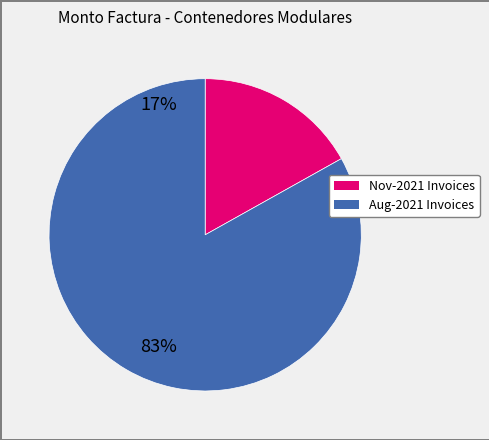

Is there any slice that represents more than half of the pie?

Yes